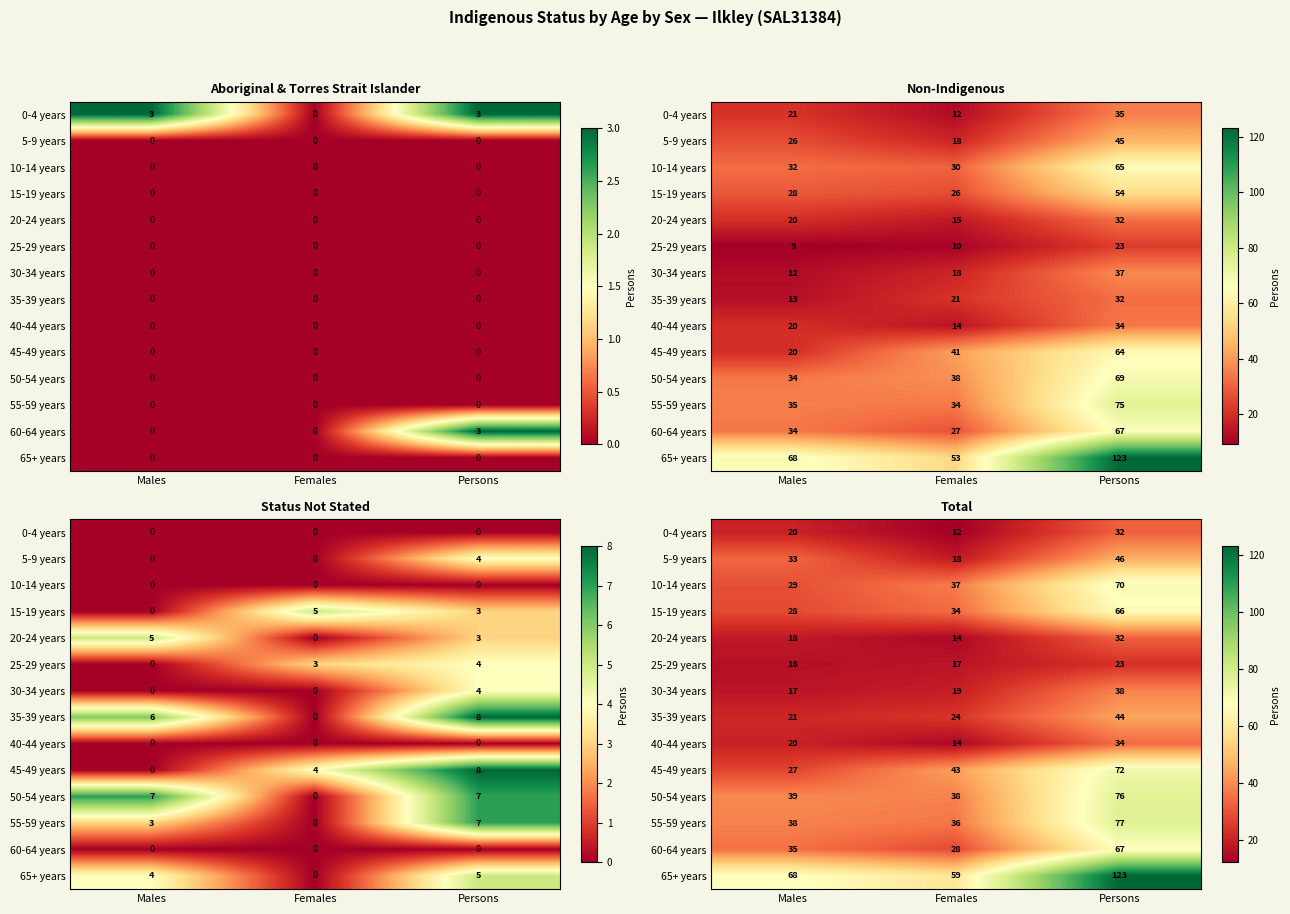

What is the difference between the 25-29 years values at Males and Females?

1